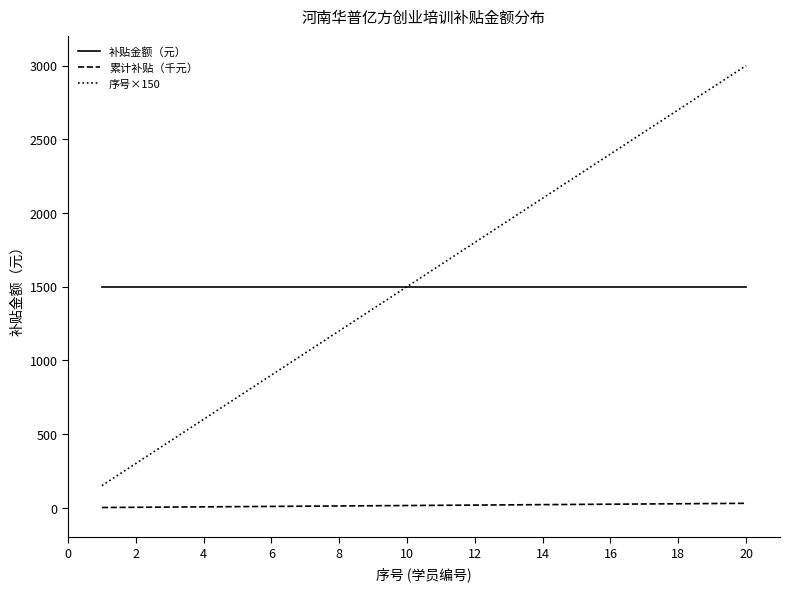

What is the minimum value for 补贴金额（元）?

1500.0